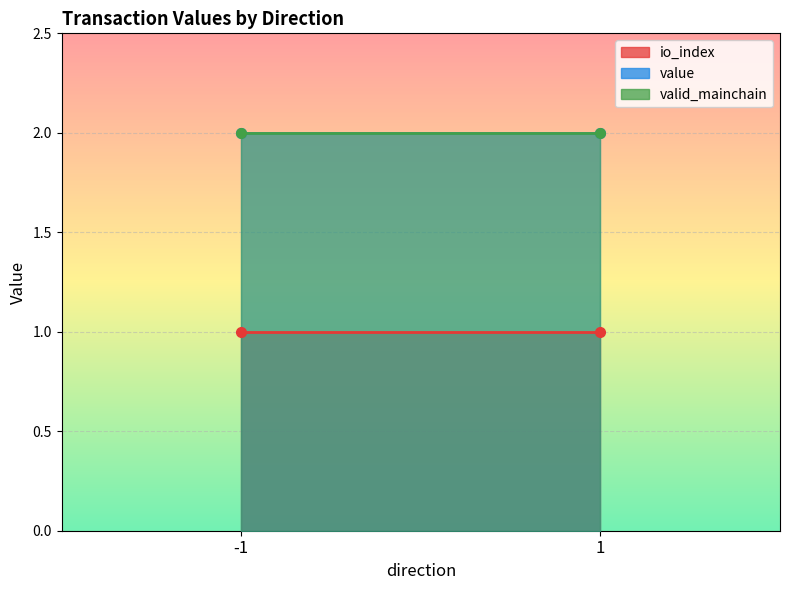

At which category is the sum across all series the highest?

-1